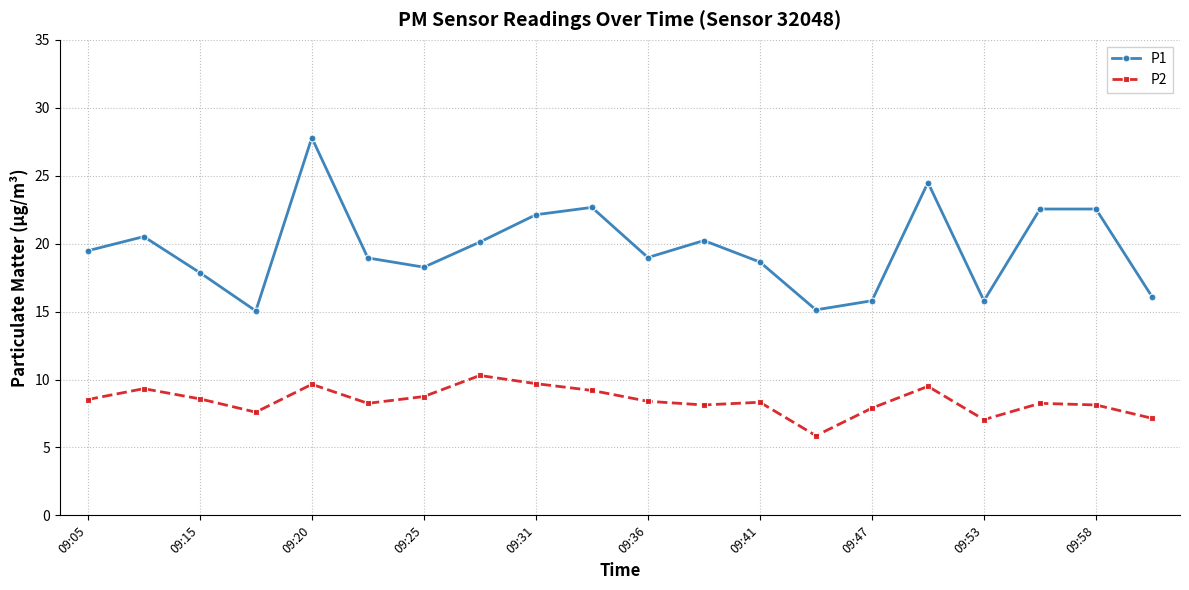

What is the minimum value shown in the chart?

5.9